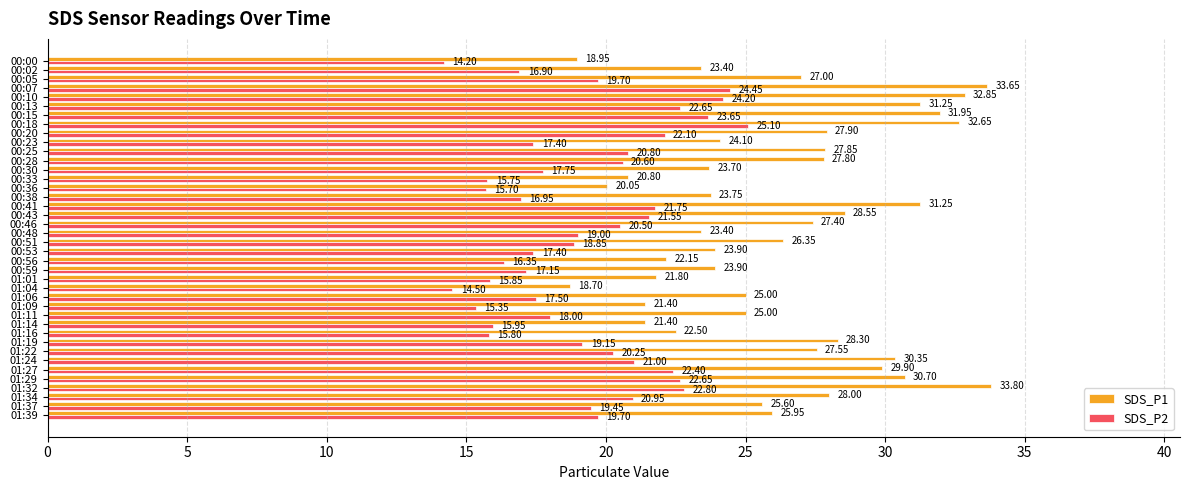

What is the sum of the SDS_P2 values at 01:09 and 00:13?

38.0